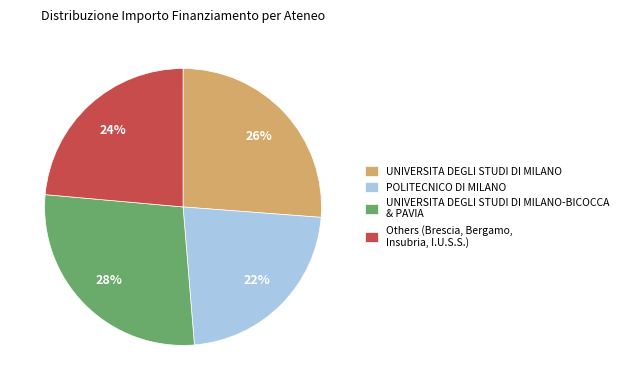

What is the smallest slice in the pie chart?

POLITECNICO DI MILANO